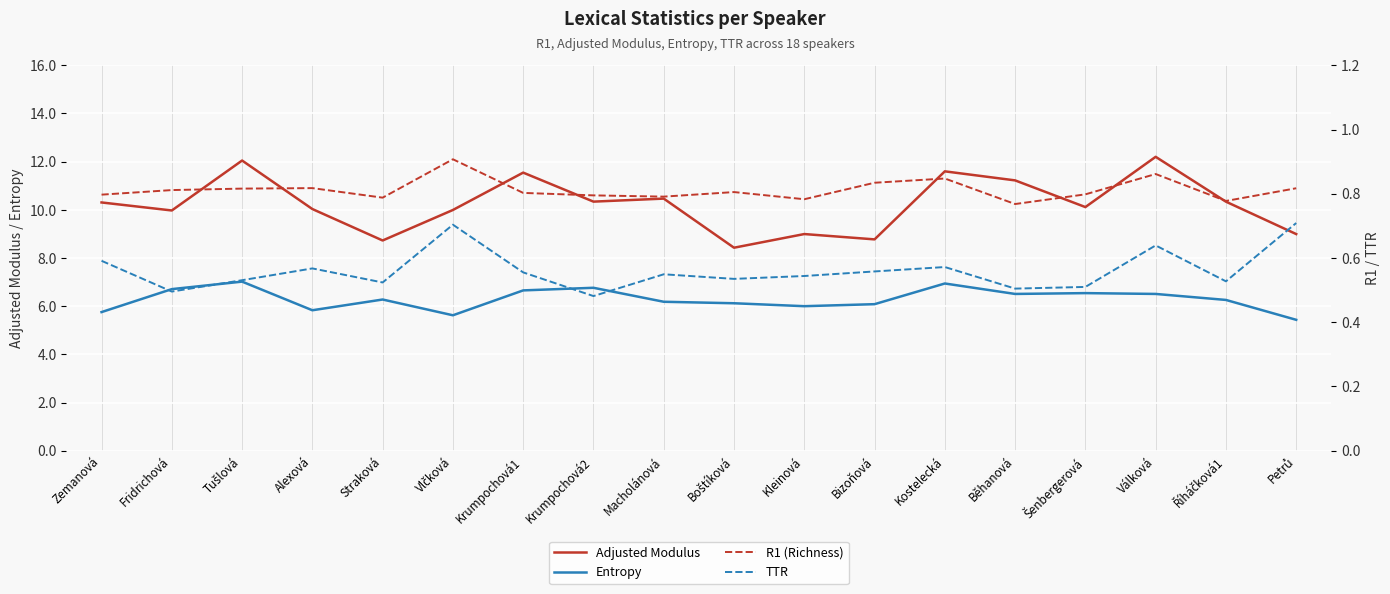

What is the difference between the second highest and second lowest values in the Adjusted Modulus series?

3.3